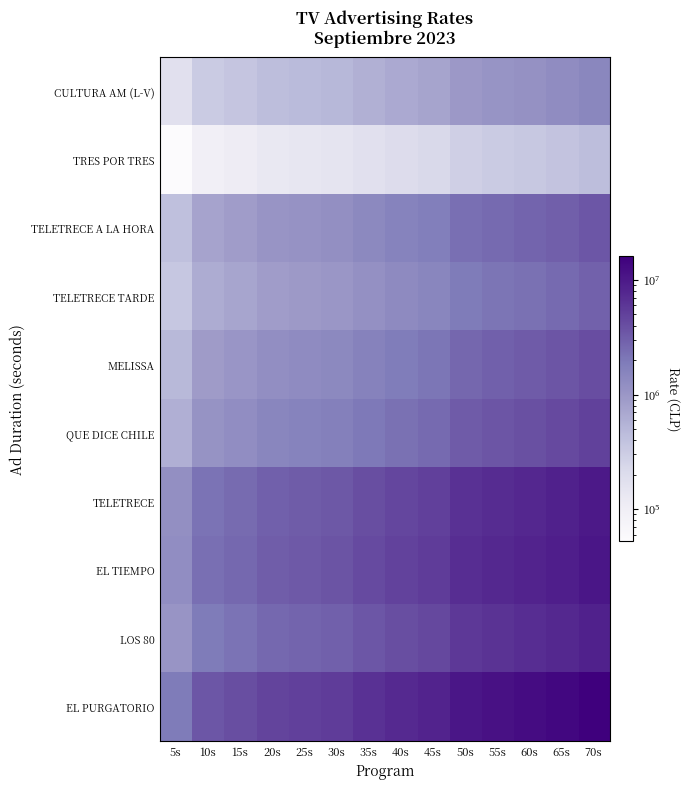

Reading left to right, transcribe all the data shown in this chart.

CULTURA AM (L-V): 5s=175000	10s=320000	15s=365000	20s=435000	25s=465000	30s=500000	35s=585000	40s=670000	45s=750000	50s=960000	55s=1055000	60s=1150000	65s=1275000	70s=1460000
TRES POR TRES: 5s=53000	10s=96000	15s=110000	20s=131000	25s=140000	30s=150000	35s=176000	40s=201000	45s=225000	50s=288000	55s=317000	60s=345000	65s=383000	70s=438000
TELETRECE A LA HORA: 5s=420000	10s=768000	15s=876000	20s=1044000	25s=1116000	30s=1200000	35s=1404000	40s=1608000	45s=1800000	50s=2304000	55s=2532000	60s=2760000	65s=3060000	70s=3504000
TELETRECE TARDE: 5s=350000	10s=640000	15s=730000	20s=870000	25s=930000	30s=1000000	35s=1170000	40s=1340000	45s=1500000	50s=1920000	55s=2110000	60s=2300000	65s=2550000	70s=2920000
MELISSA: 5s=490000	10s=896000	15s=1022000	20s=1218000	25s=1302000	30s=1400000	35s=1638000	40s=1876000	45s=2100000	50s=2688000	55s=2954000	60s=3220000	65s=3570000	70s=4088000
QUE DICE CHILE: 5s=595000	10s=1088000	15s=1241000	20s=1479000	25s=1581000	30s=1700000	35s=1989000	40s=2278000	45s=2550000	50s=3264000	55s=3587000	60s=3910000	65s=4335000	70s=4964000
TELETRECE: 5s=1190000	10s=2176000	15s=2482000	20s=2958000	25s=3162000	30s=3400000	35s=3978000	40s=4556000	45s=5100000	50s=6528000	55s=7174000	60s=7820000	65s=8670000	70s=9928000
EL TIEMPO: 5s=1260000	10s=2304000	15s=2628000	20s=3132000	25s=3348000	30s=3600000	35s=4212000	40s=4824000	45s=5400000	50s=6912000	55s=7596000	60s=8280000	65s=9180000	70s=10512000
LOS 80: 5s=1050000	10s=1920000	15s=2190000	20s=2610000	25s=2790000	30s=3000000	35s=3510000	40s=4020000	45s=4500000	50s=5760000	55s=6330000	60s=6900000	65s=7650000	70s=8760000
EL PURGATORIO: 5s=1925000	10s=3520000	15s=4015000	20s=4785000	25s=5115000	30s=5500000	35s=6435000	40s=7370000	45s=8250000	50s=10560000	55s=11605000	60s=12650000	65s=14025000	70s=16060000